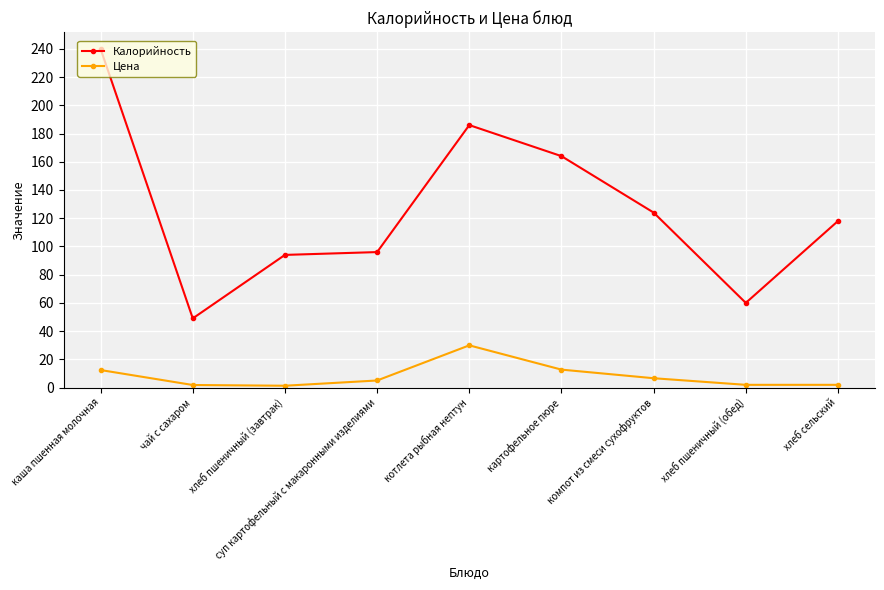

True or false: Цена has more than 0 interior local peaks.

True